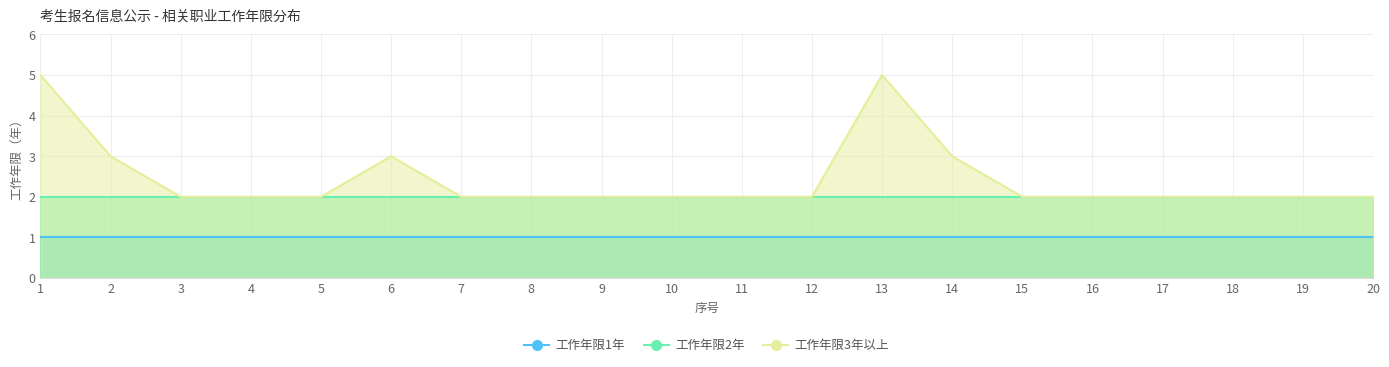

Reading left to right, what are all the values shown in this chart?

工作年限1年: 1	1	1	1	1	1	1	1	1	1	1	1	1	1	1	1	1	1	1	1
工作年限2年: 2	2	2	2	2	2	2	2	2	2	2	2	2	2	2	2	2	2	2	2
工作年限3年以上: 5	3	2	2	2	3	2	2	2	2	2	2	5	3	2	2	2	2	2	2